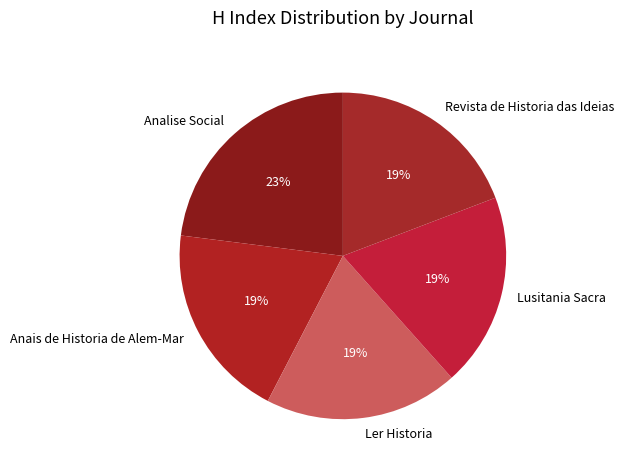

To the nearest percent, what is the average slice percentage?

20%